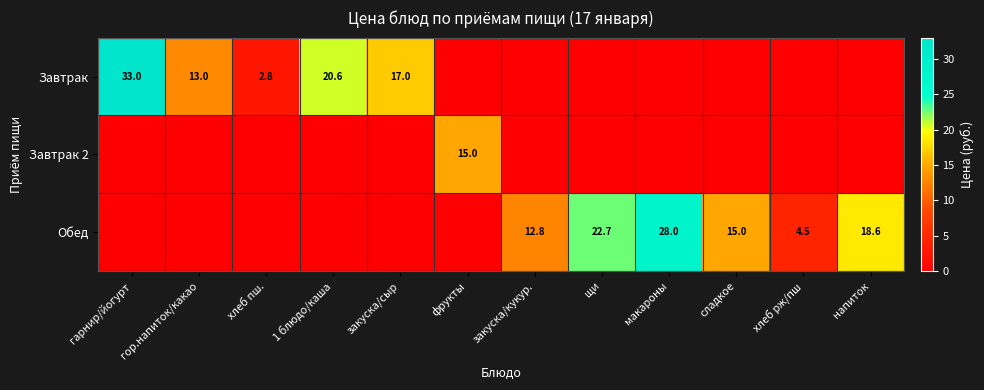

Is the value of Завтрак 2 at фрукты greater than the value of Обед at макароны?

No